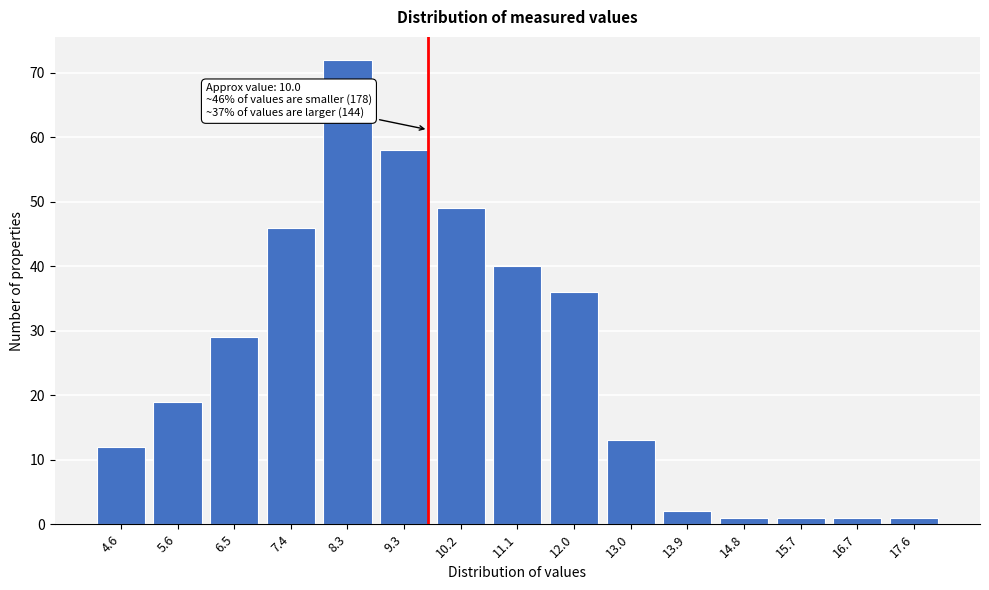

Reading left to right, transcribe all the data shown in this chart.

12	19	29	46	72	58	49	40	36	13	2	1	1	1	1